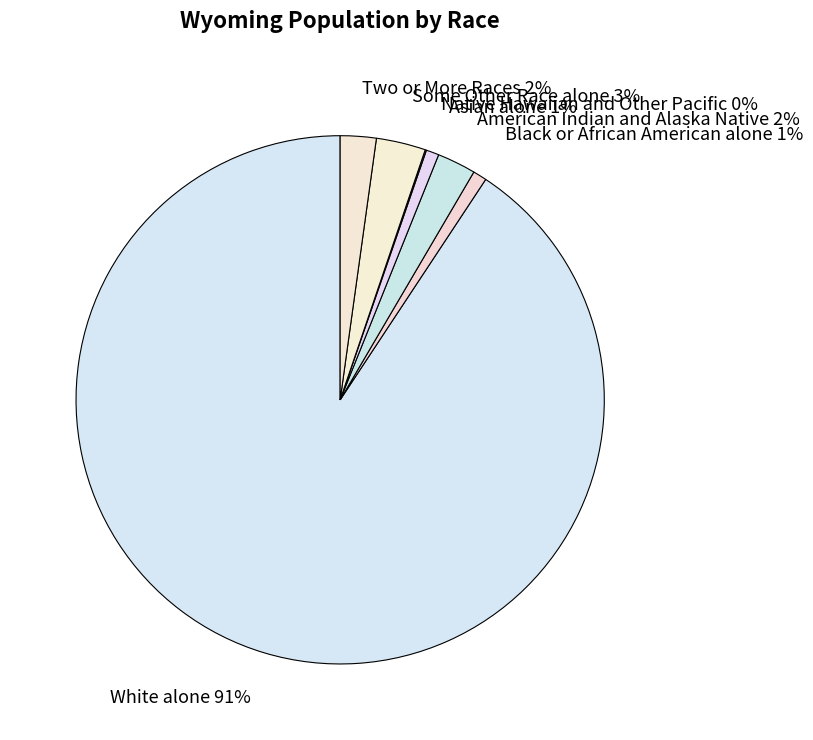

Do White alone 91% and Black or African American alone 1% together represent more than half of the pie?

Yes